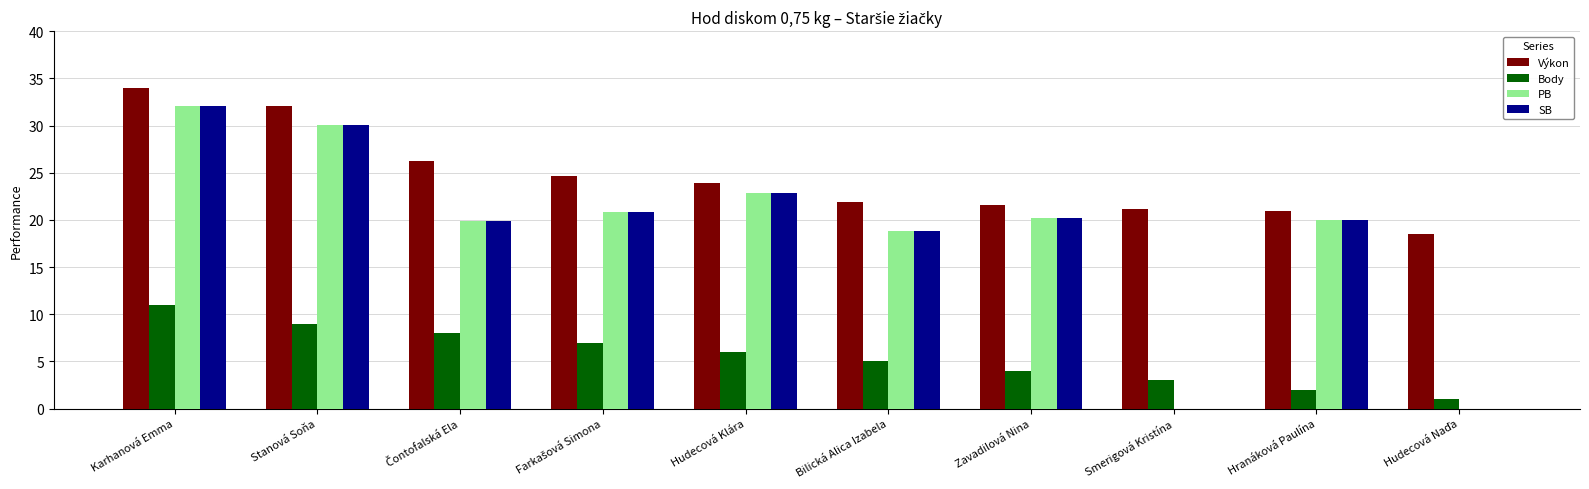

The Body series shows 6.0 at Hudecová Klára. True or false?

True